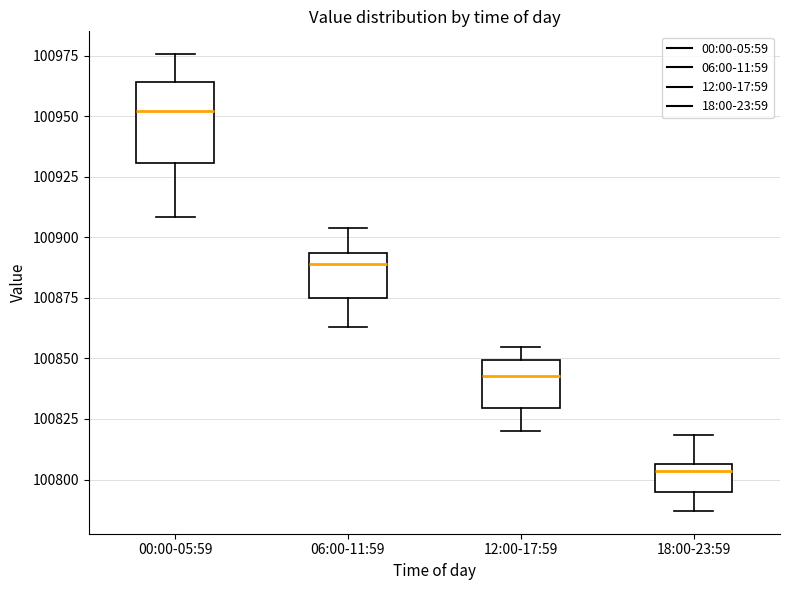

Which box's median line is the lowest?

18:00-23:59